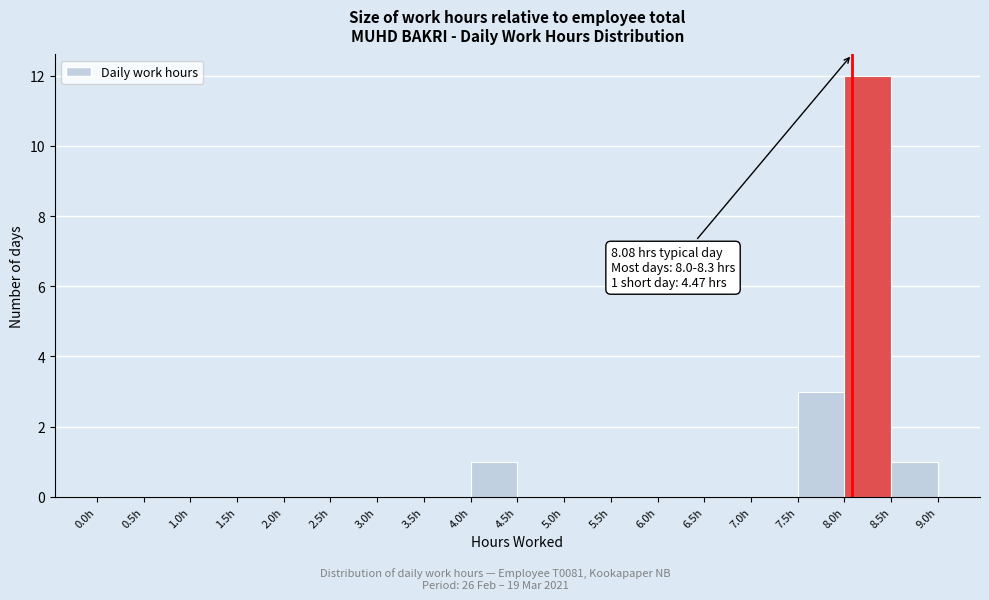

Which range on the x-axis has the tallest bar?

8.0 to 8.5